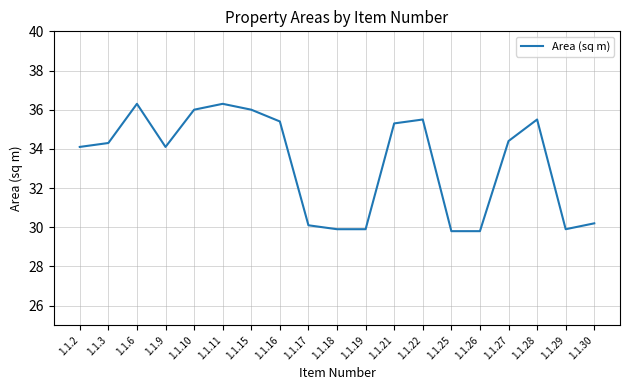

Reading right to left, what are all the values shown in this chart?

30.2	29.9	35.5	34.4	29.8	29.8	35.5	35.3	29.9	29.9	30.1	35.4	36.0	36.3	36.0	34.1	36.3	34.3	34.1